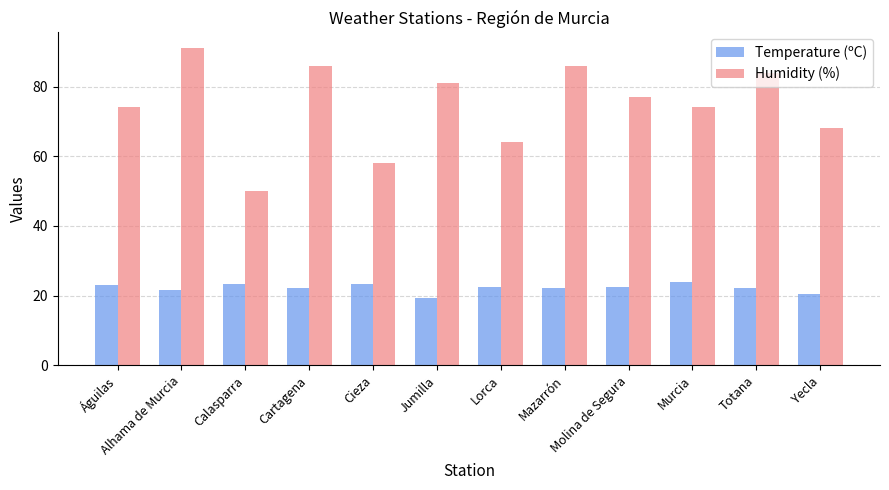

At which label is Humidity (%) closest to 70?

Yecla